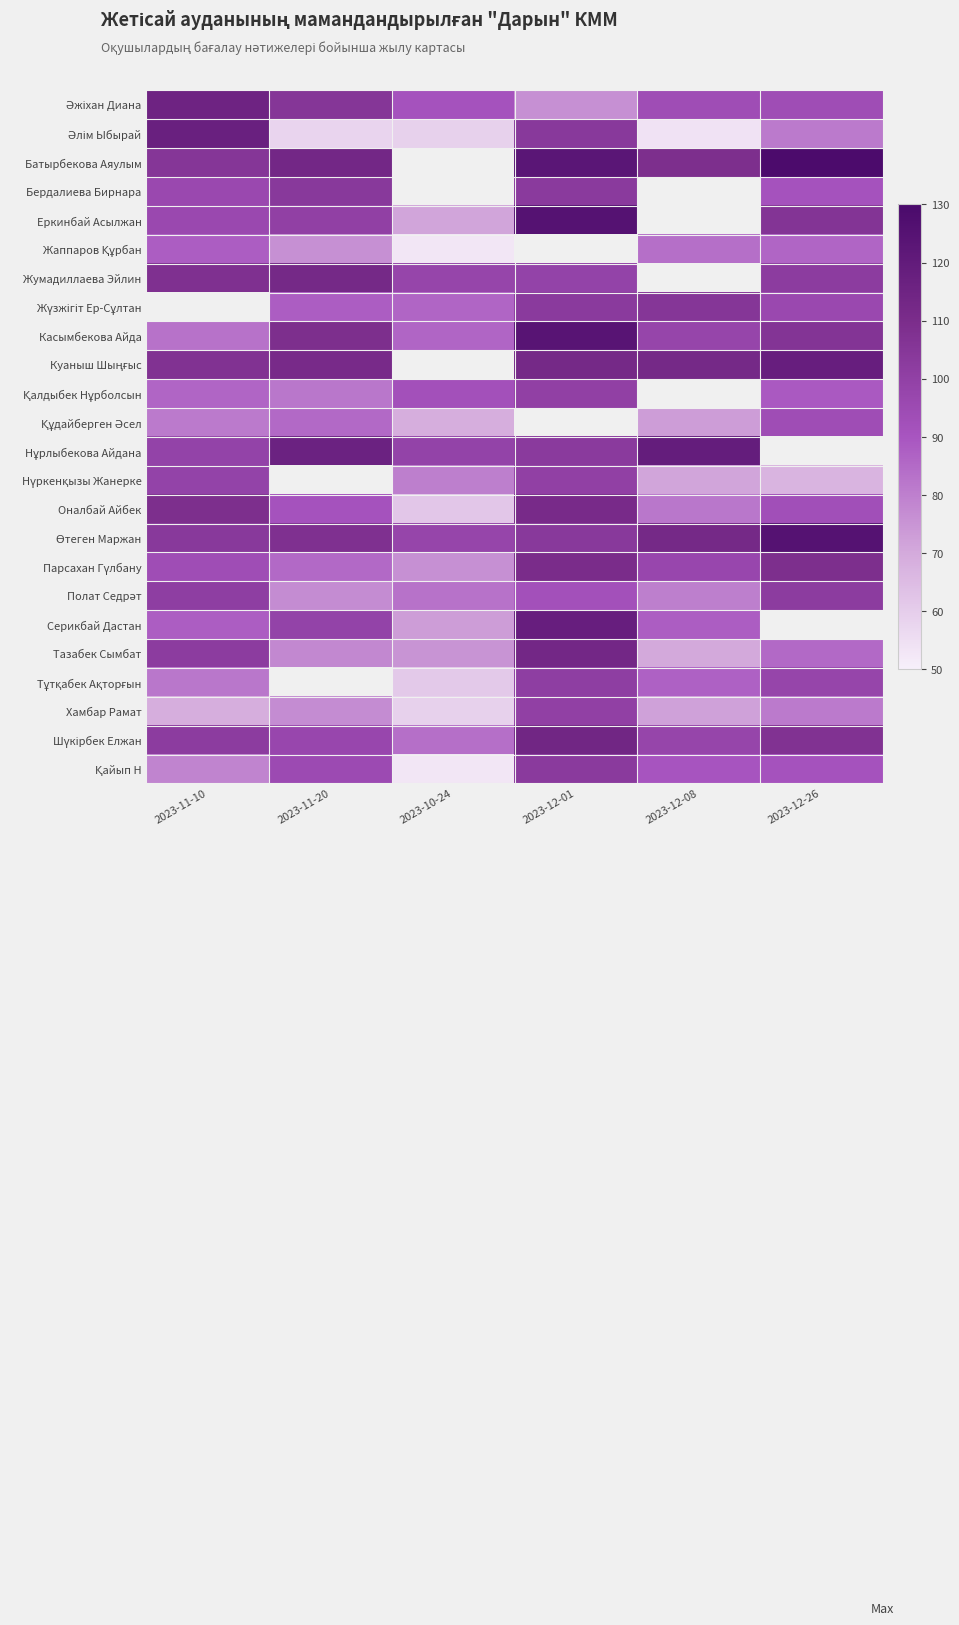

What is the difference between the second highest and second lowest values in the Тазабек Сымбат series?

27.0